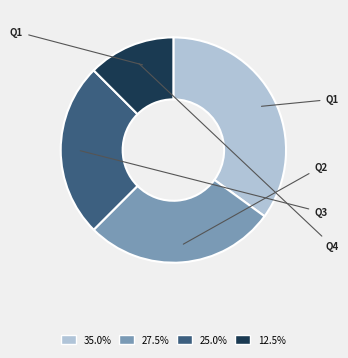

Does Q3 account for over 50% of the chart?

No